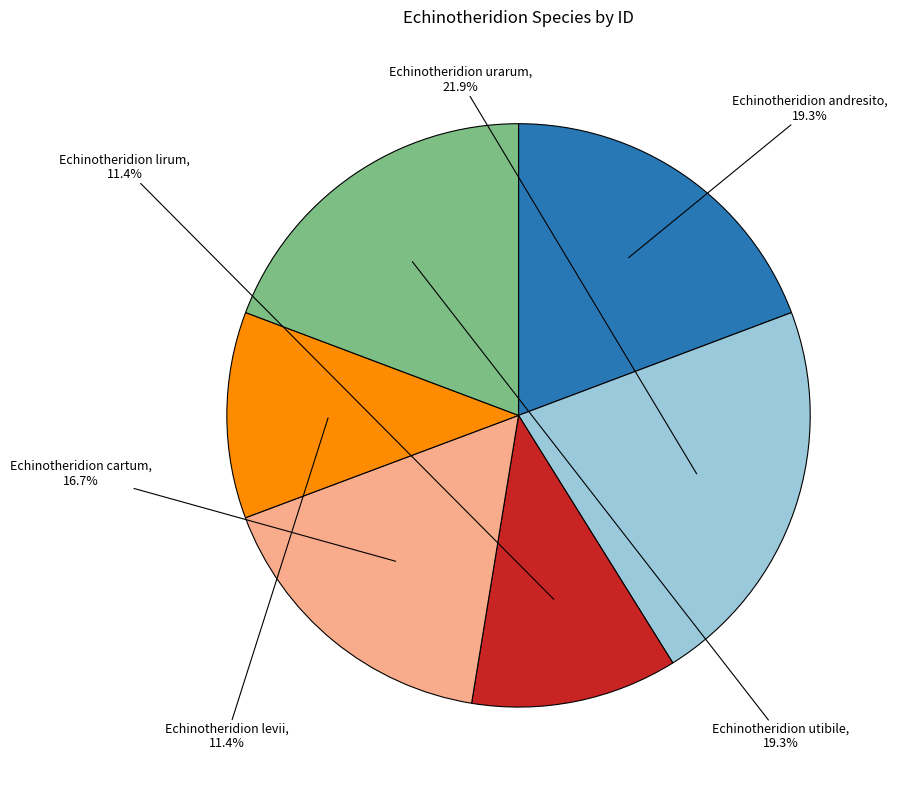

To the nearest percent, what portion does Echinotheridion urarum represent?

22%